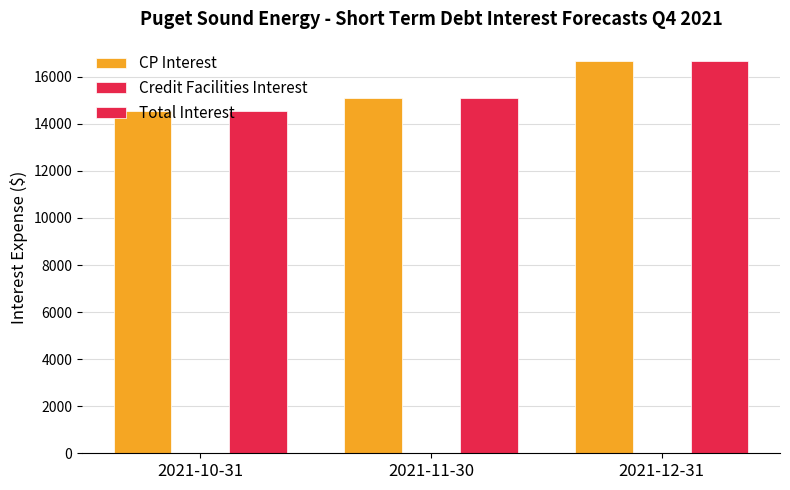

At 2021-11-30, list the series in order from smallest to largest.

Credit Facilities Interest, CP Interest, Total Interest